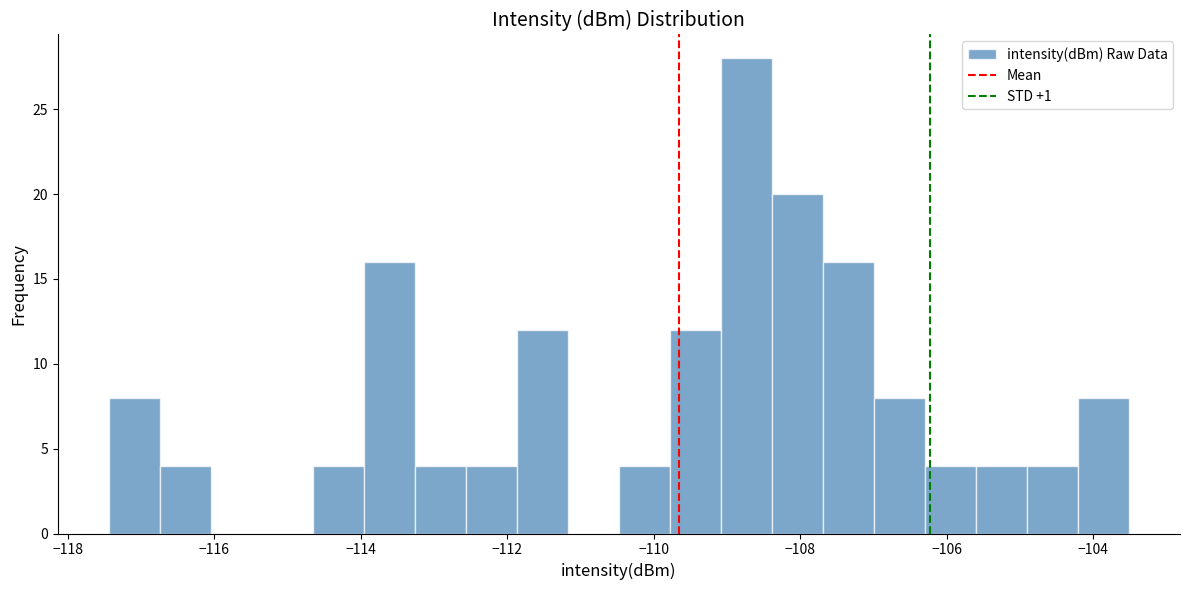

Read against the x-axis, roughly where is the centre of the tallest bar?

-108.8